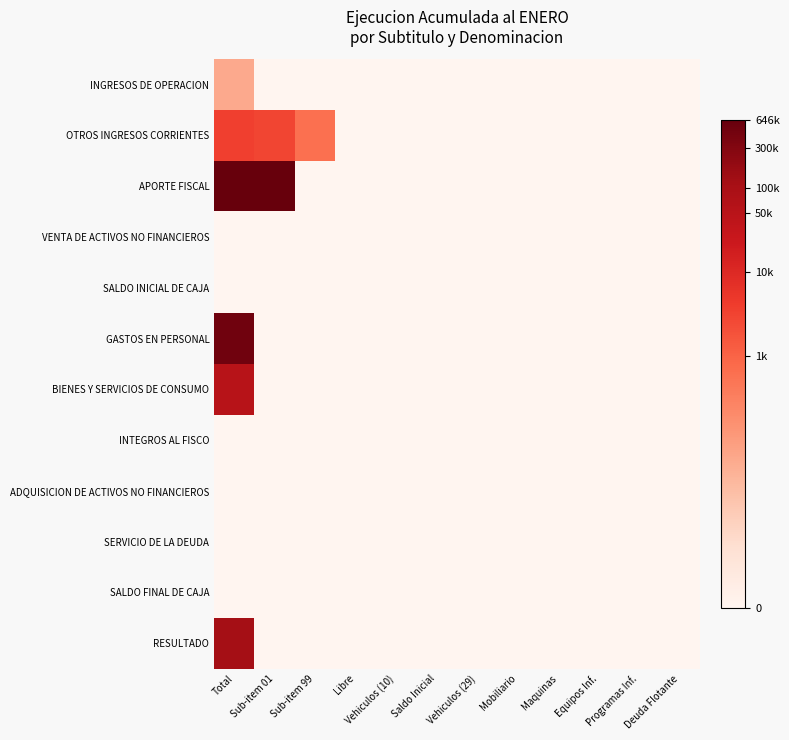

Which category has the lowest value across all series?

Sub-item 01